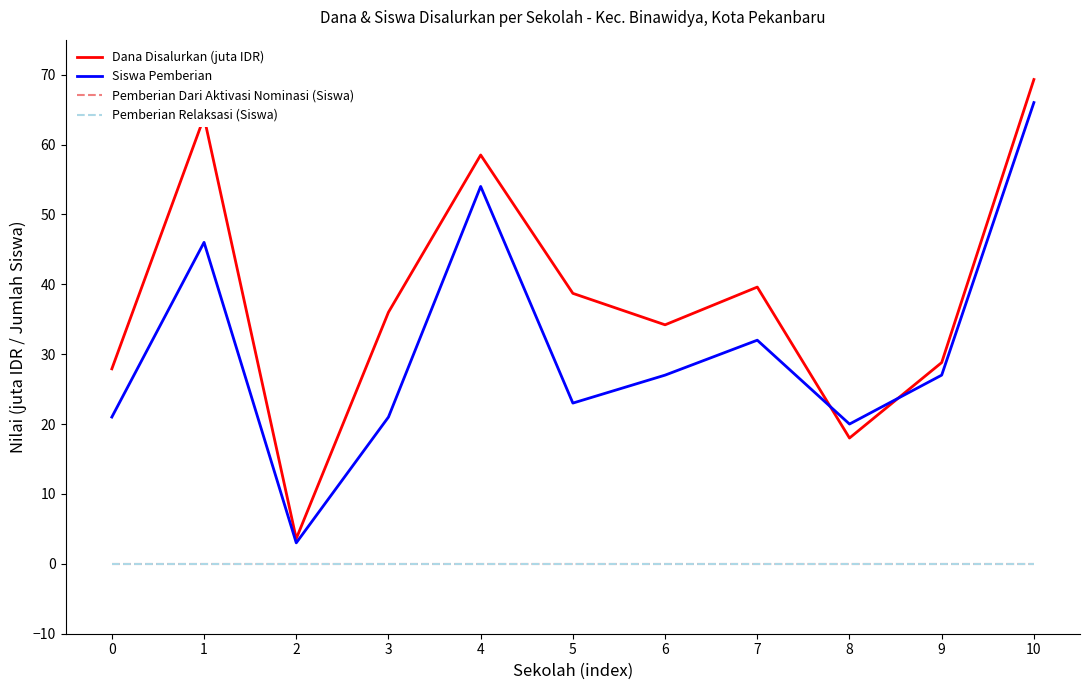

Reading right to left, extract all data points from this chart.

Dana Disalurkan (juta IDR): 69.3	28.8	18.0	39.6	34.2	38.7	58.5	36.0	3.6	63.9	27.9
Siswa Pemberian: 66.0	27.0	20.0	32.0	27.0	23.0	54.0	21.0	3.0	46.0	21.0
Pemberian Dari Aktivasi Nominasi (Siswa): 0.0	0.0	0.0	0.0	0.0	0.0	0.0	0.0	0.0	0.0	0.0
Pemberian Relaksasi (Siswa): 0.0	0.0	0.0	0.0	0.0	0.0	0.0	0.0	0.0	0.0	0.0